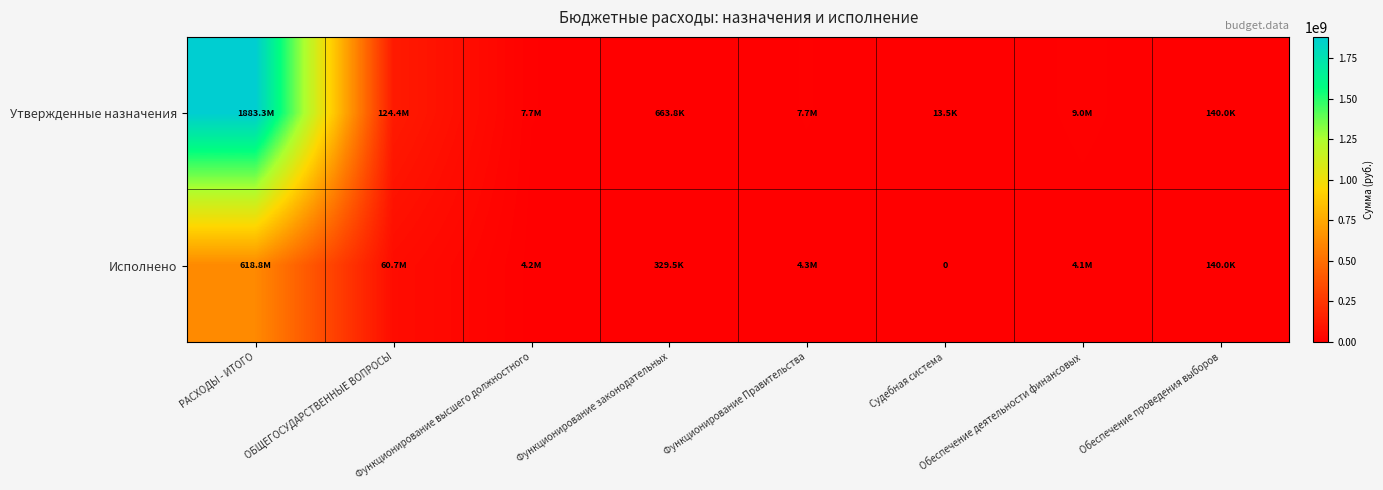

What is the difference between the highest and lowest values at ОБЩЕГОСУДАРСТВЕННЫЕ ВОПРОСЫ?

63697343.1